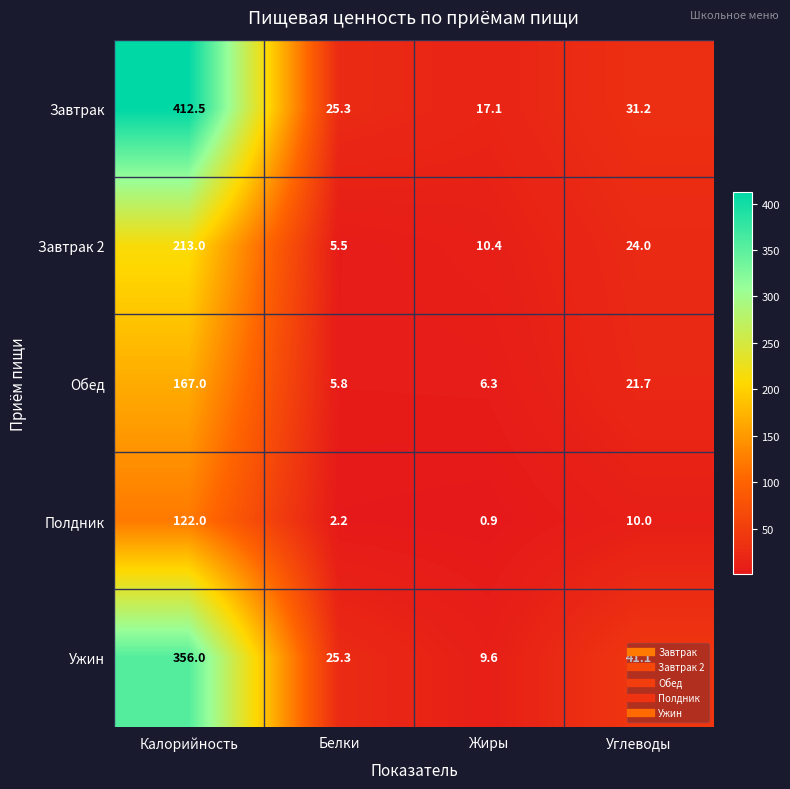

What is the difference between the maximum and second lowest values in the Ужин series?

330.7